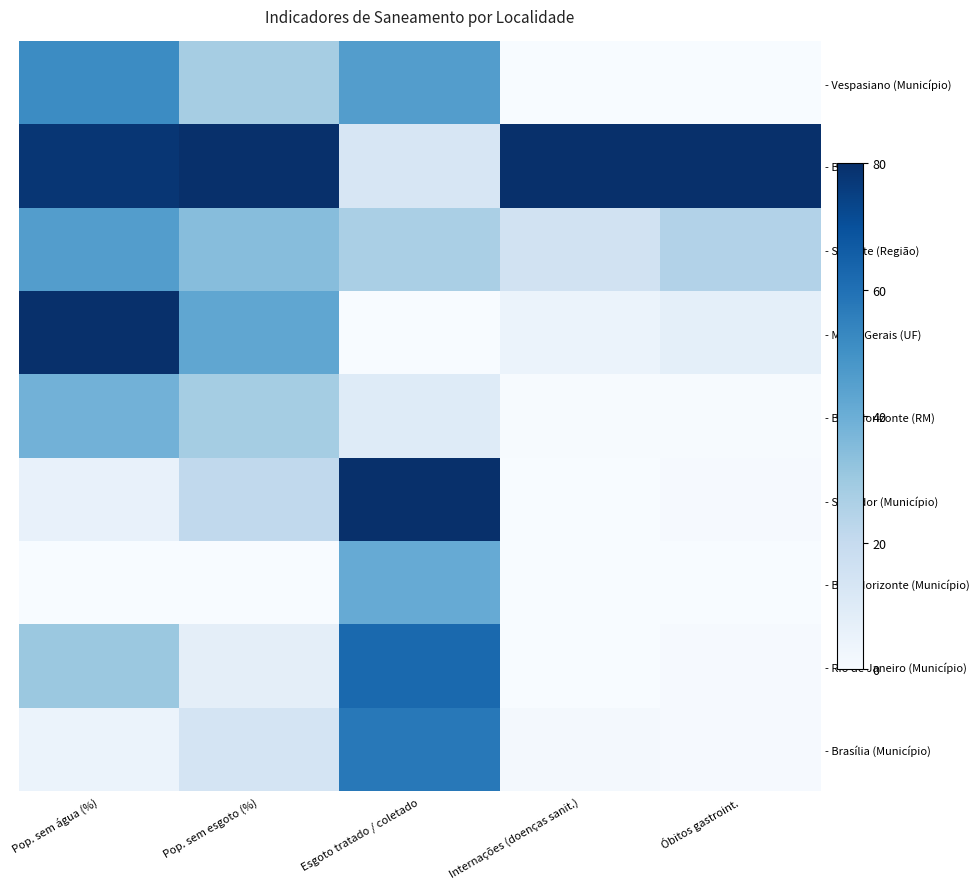

Rank the series at Esgoto tratado / coletado from highest to lowest value.

- Salvador (Município), - Rio de Janeiro (Município), - Brasília (Município), - Vespasiano (Município), - Belo Horizonte (Município), - Sudeste (Região), - Brasil, - Belo Horizonte (RM), - Minas Gerais (UF)